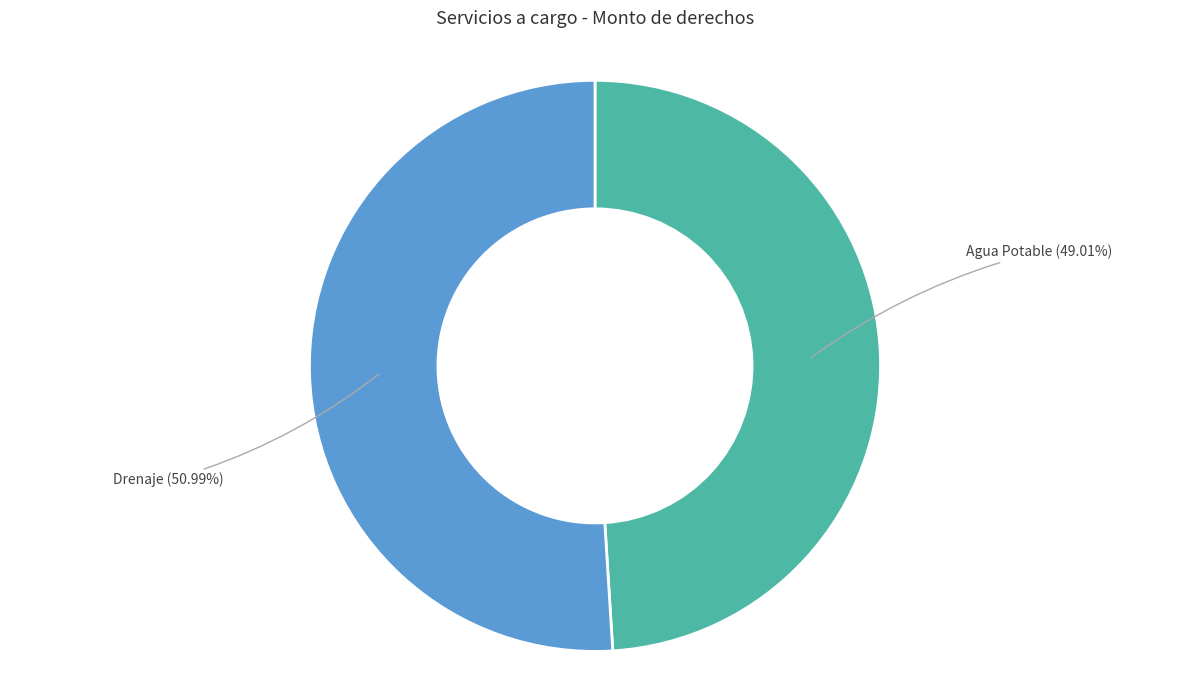

Does any single category account for the majority?

Yes